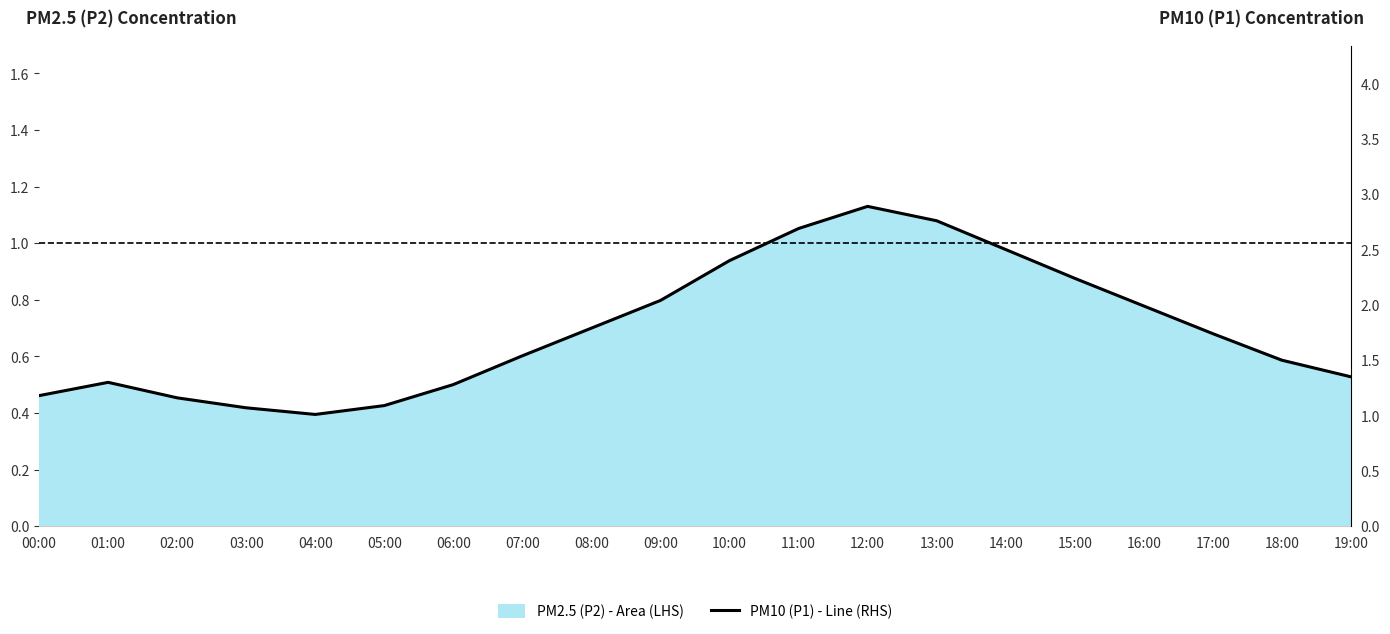

The value at 12:00 is 2.9. True or false?

True